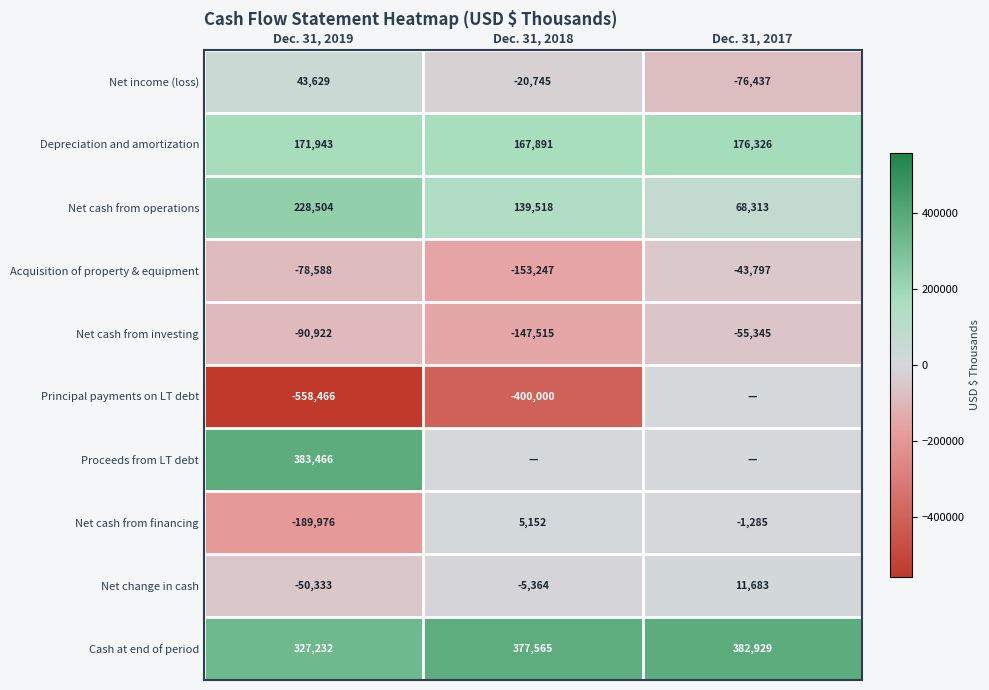

What is the total value across all series at Dec. 31, 2019?

186489